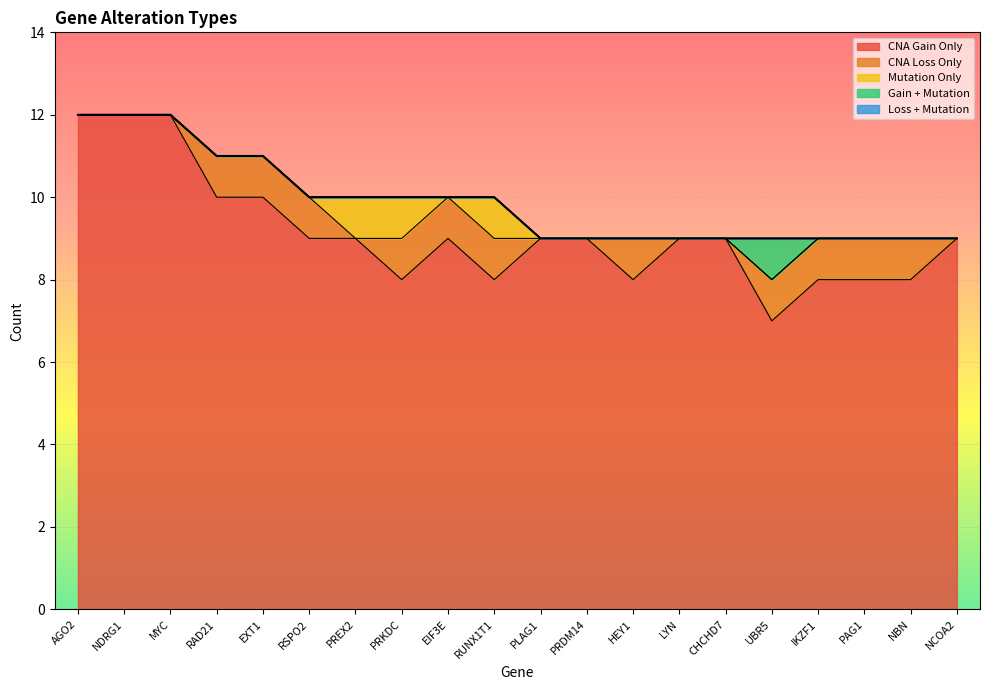

What position from the right is PAG1?

3